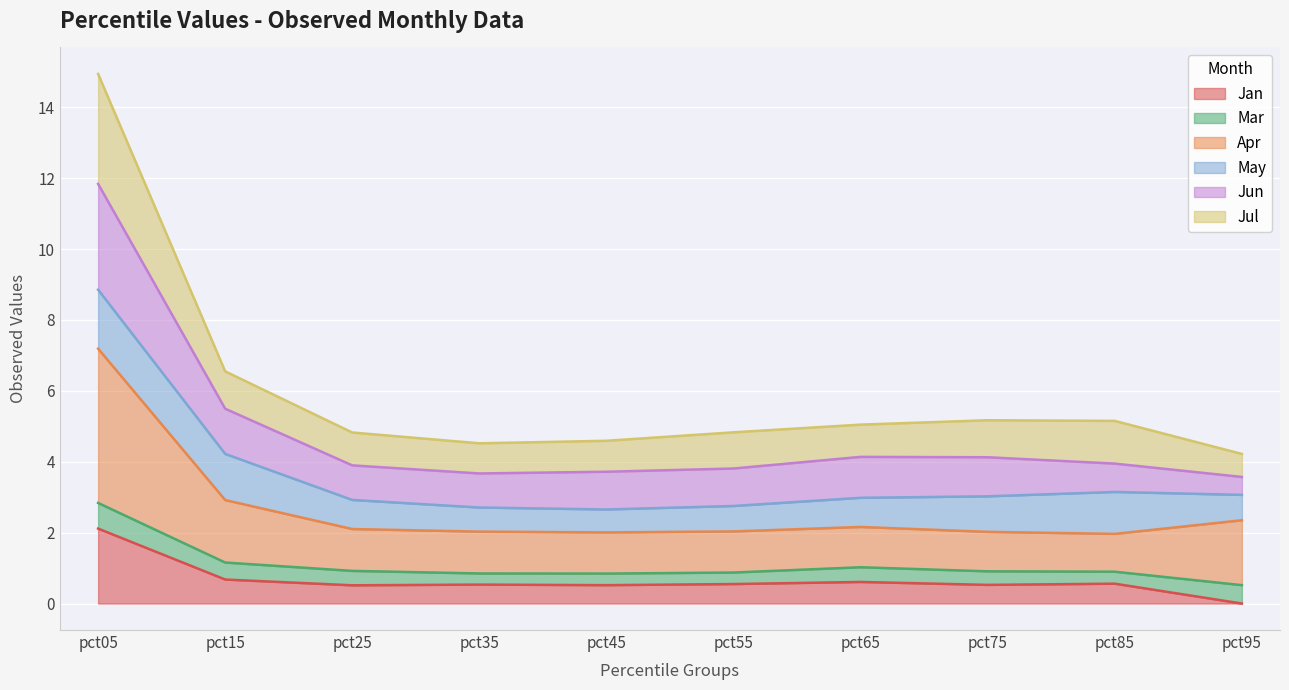

The Jan series shows 0.5 at pct75. True or false?

True